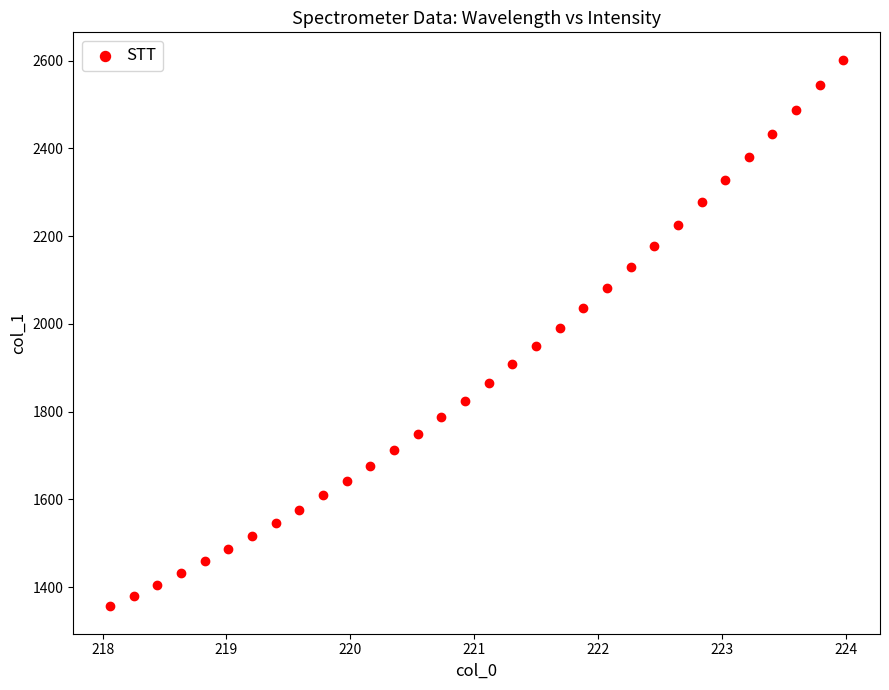

What is the range of Y values (max minus min)?

1245.9